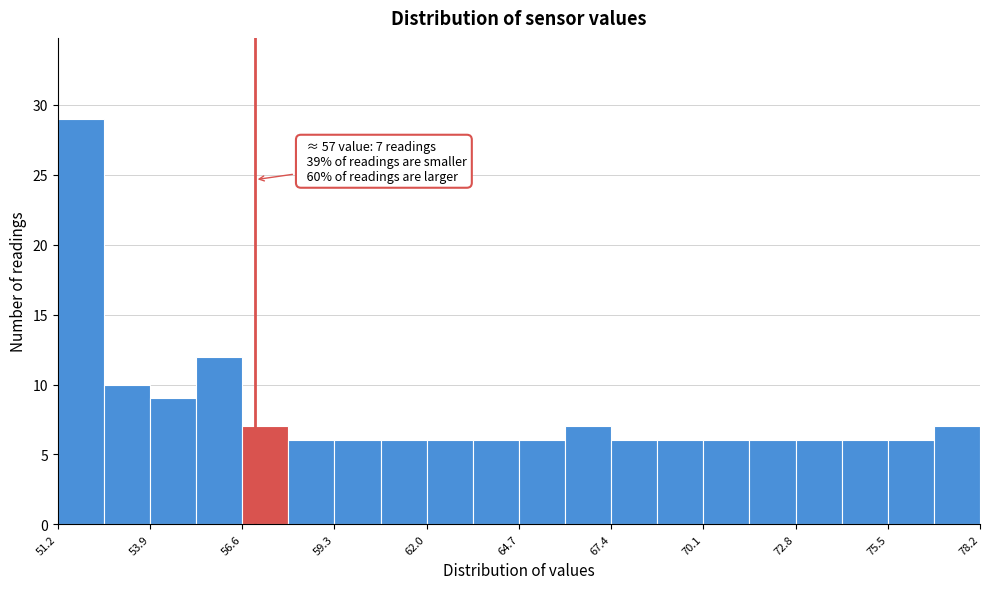

Around what value on the x-axis is the tallest bar? Give the approximate position of its centre, as read against the axis.

52.0